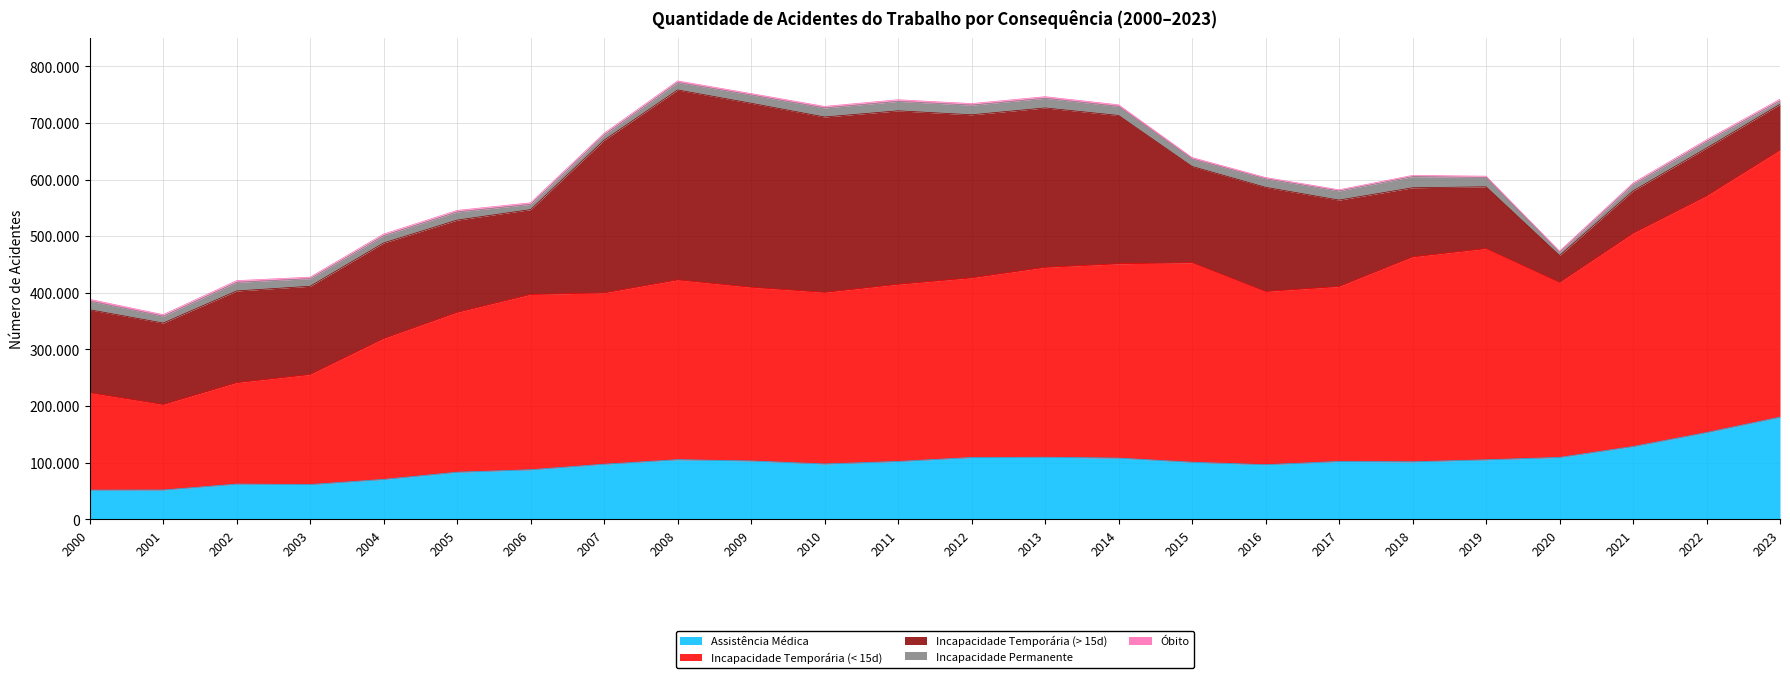

At which label does Óbito first exceed 2768?

2000